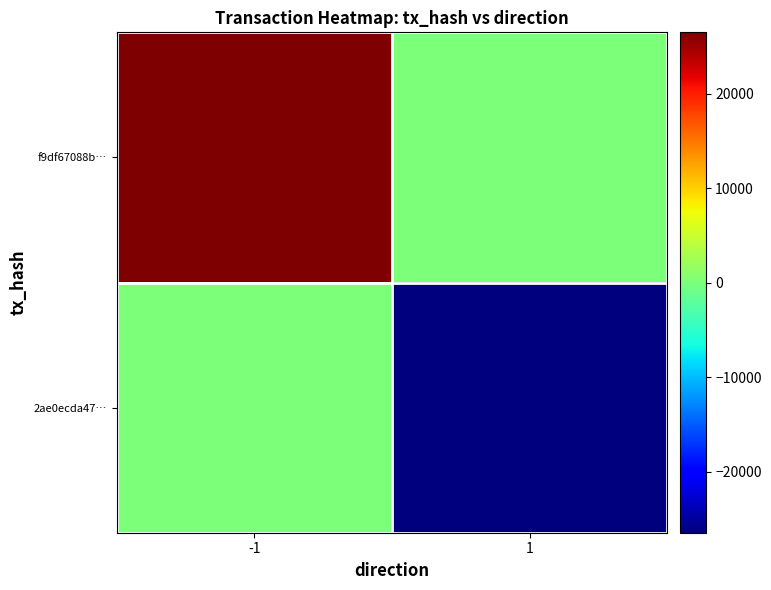

At how many categories does at least one series exceed 11588?

1